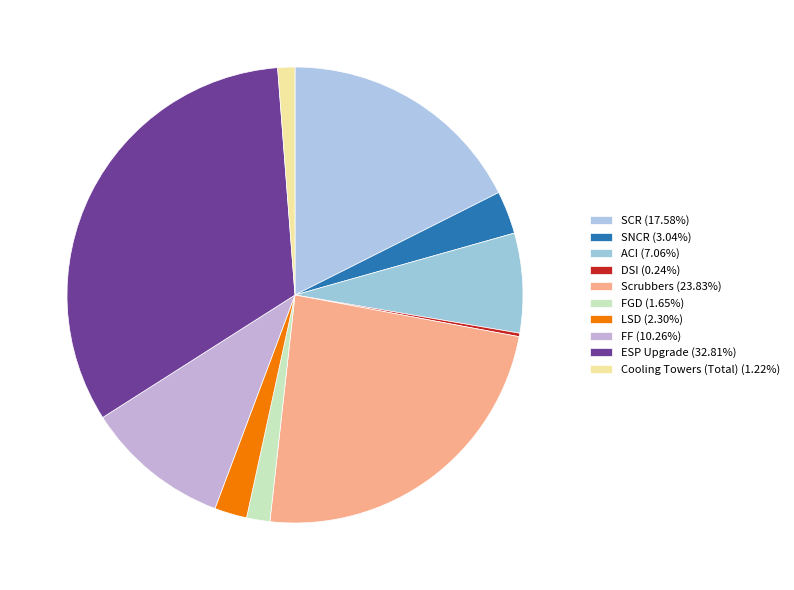

Approximately how many times larger is the value at Scrubbers compared to LSD?

10.4